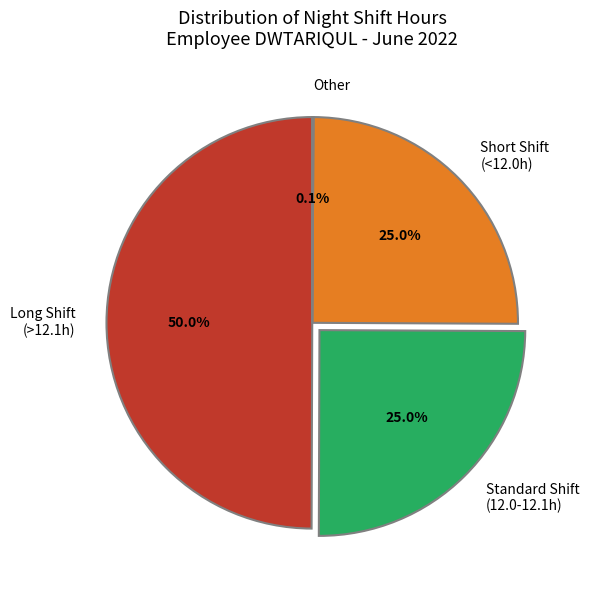

What percentage is NOT represented by Standard Shift (12.0-12.1h)?

75.0%